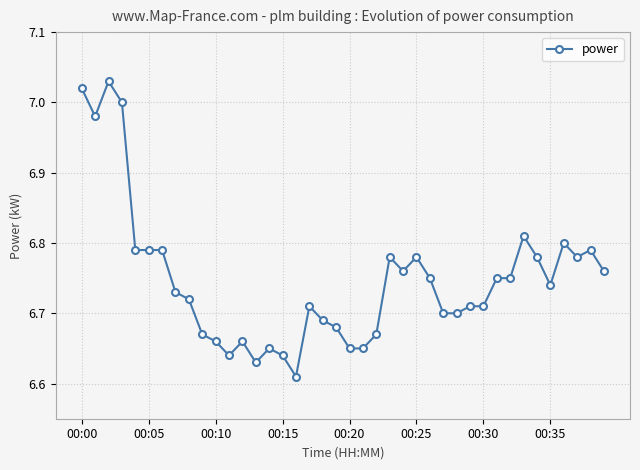

What is the sum of all values?

269.9